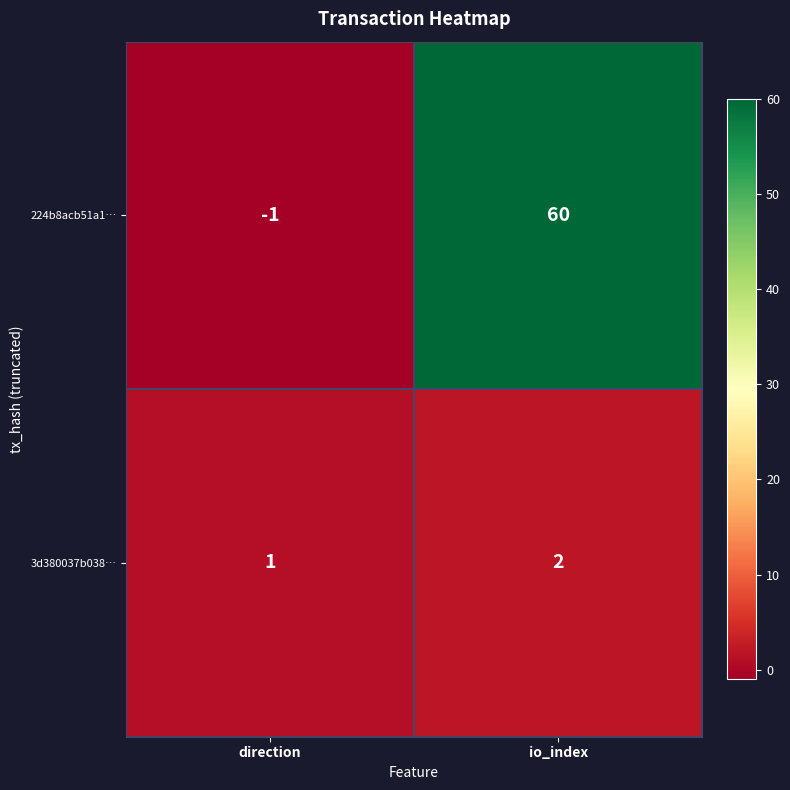

Which series has the largest total across all categories?

224b8acb51a1…